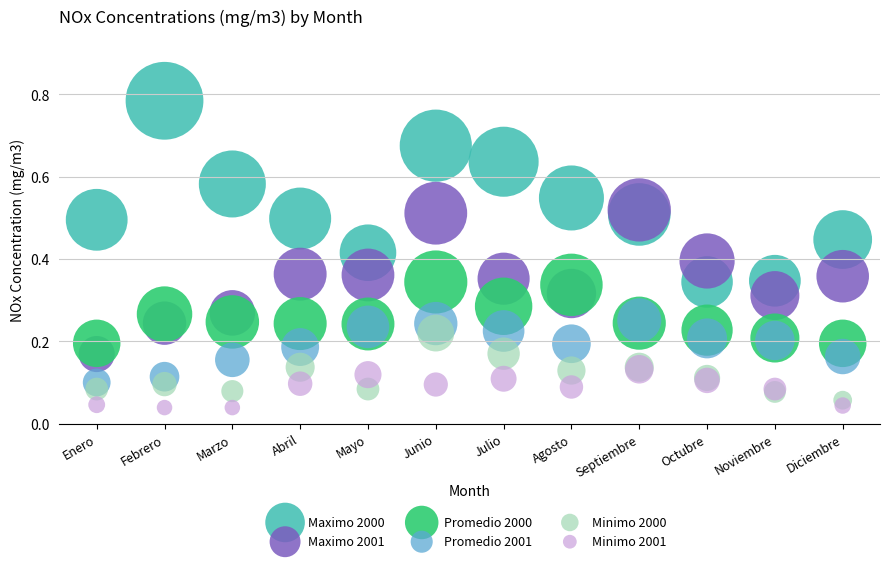

What are all the series names shown in the legend?

Maximo 2000, Maximo 2001, Promedio 2000, Promedio 2001, Minimo 2000, Minimo 2001